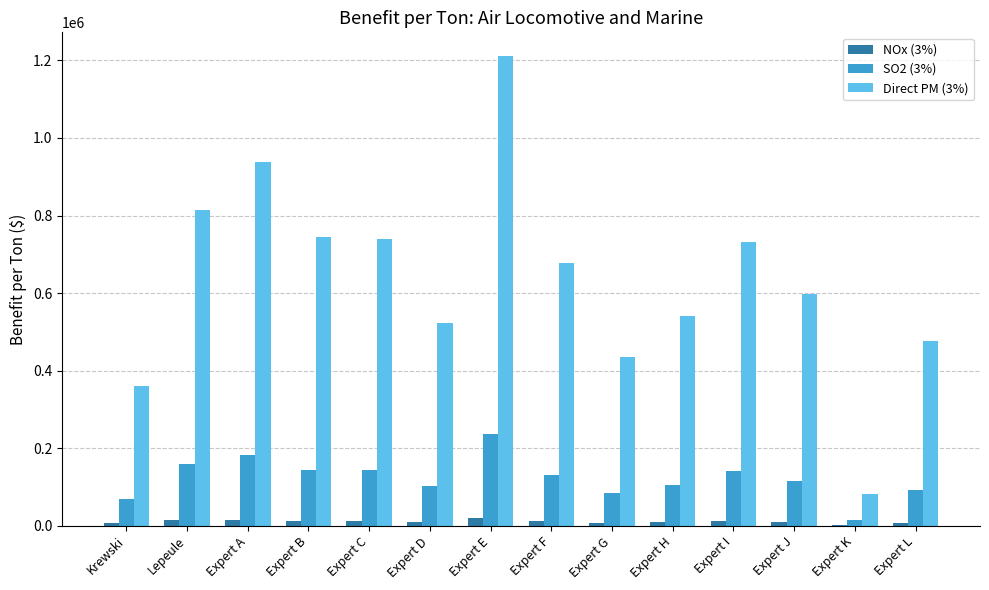

Which series has the largest total across all categories?

Direct PM (3%)